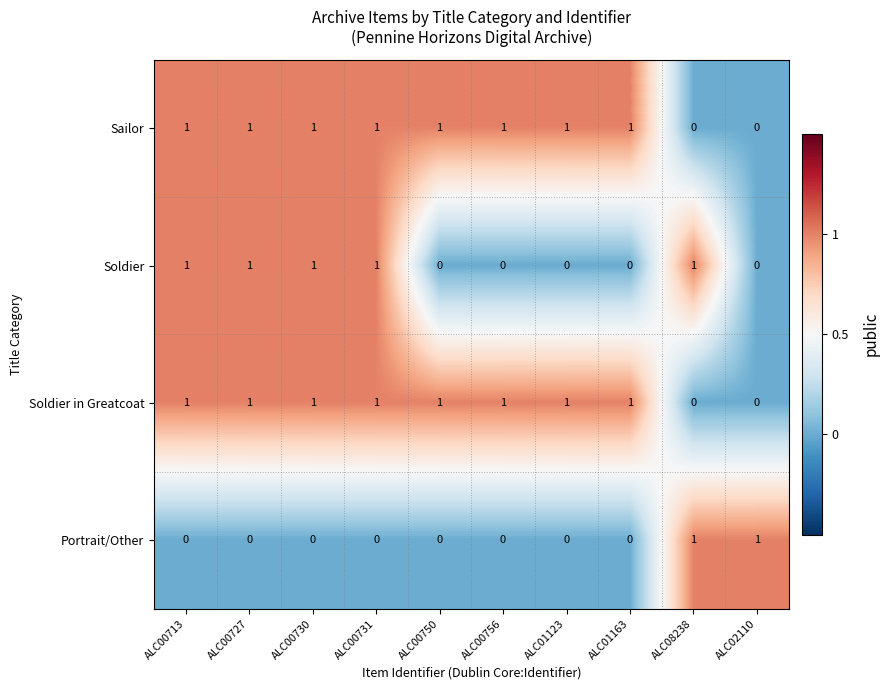

The Soldier series shows 1 at ALC00730. True or false?

True